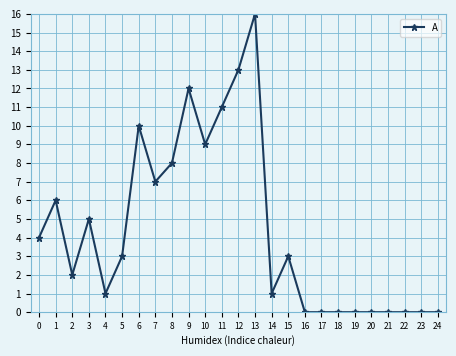

How many data points does each series have?

25